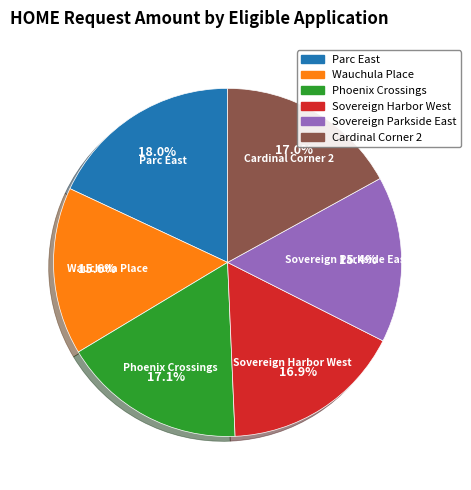

Is there any slice that represents more than half of the pie?

No